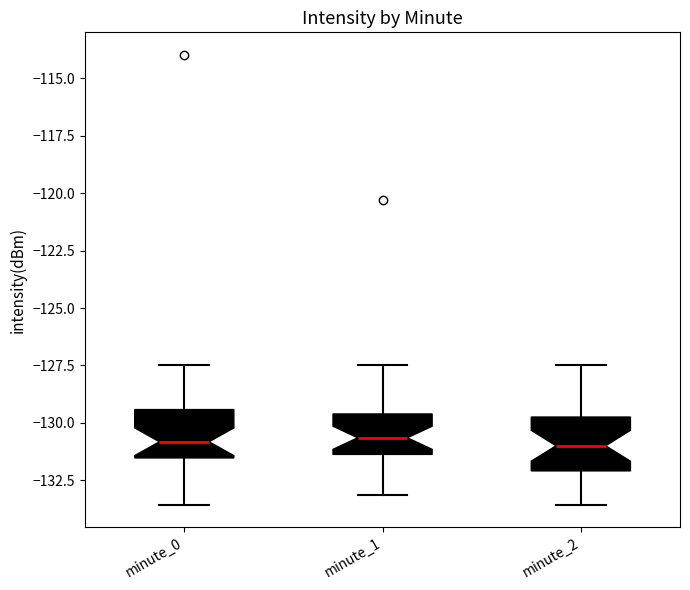

Where does the median line of the box for minute_2 sit on the y-axis? The values are not printed on the chart, so give them approximately, as read against the axis.

-131.0